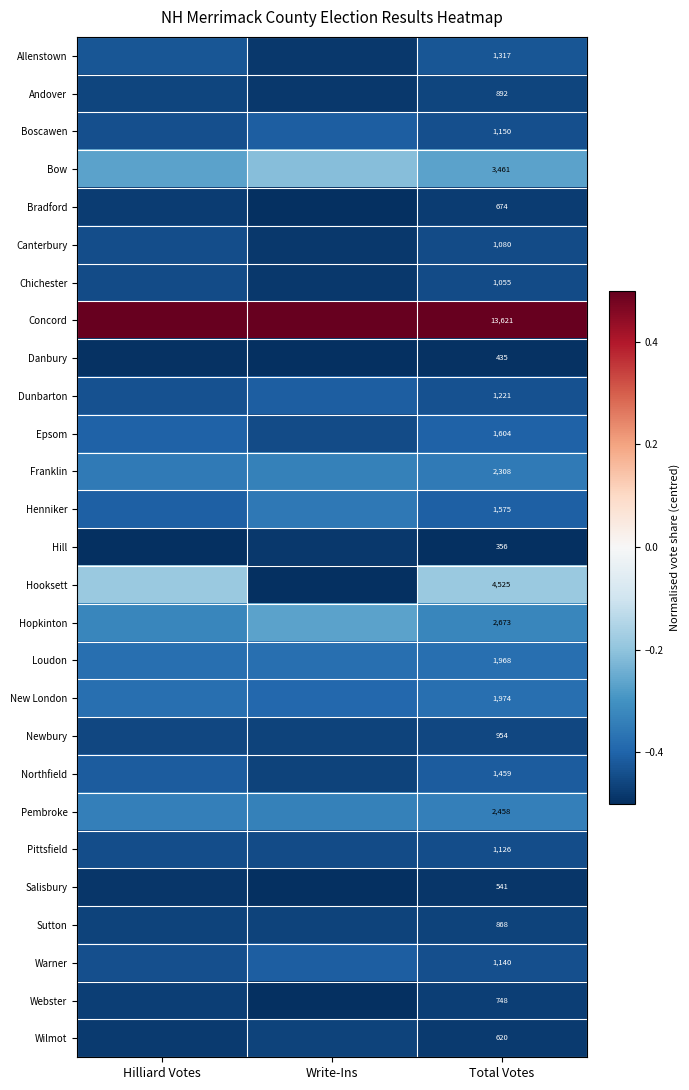

What is the greatest value displayed?

0.5